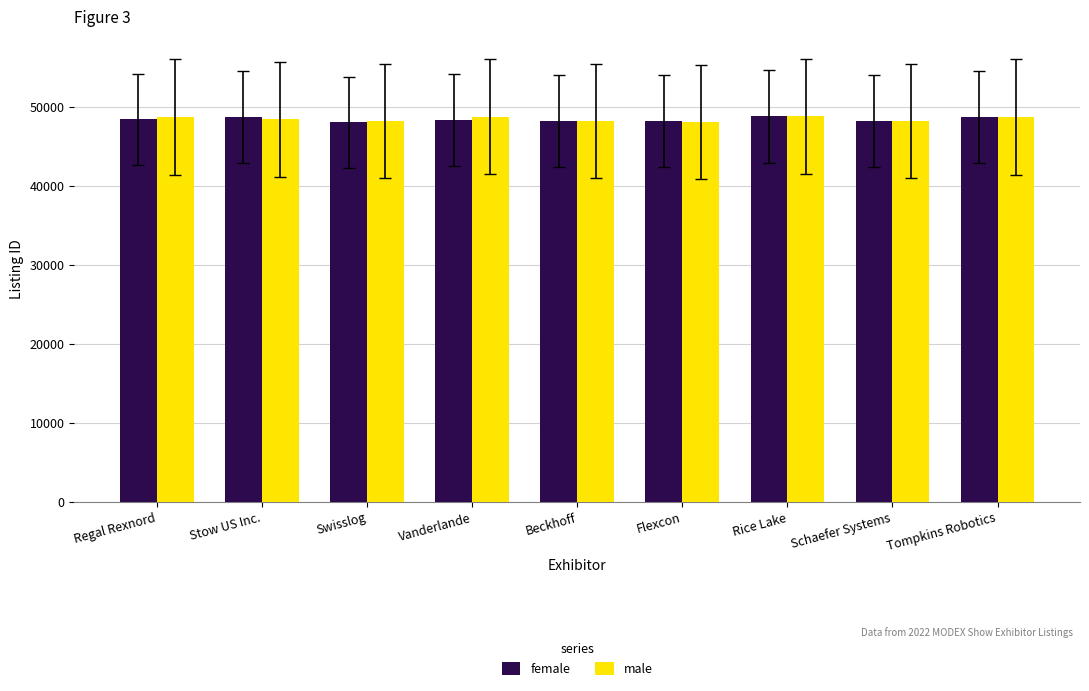

True or false: male has a value of 31018 at Regal Rexnord.

False